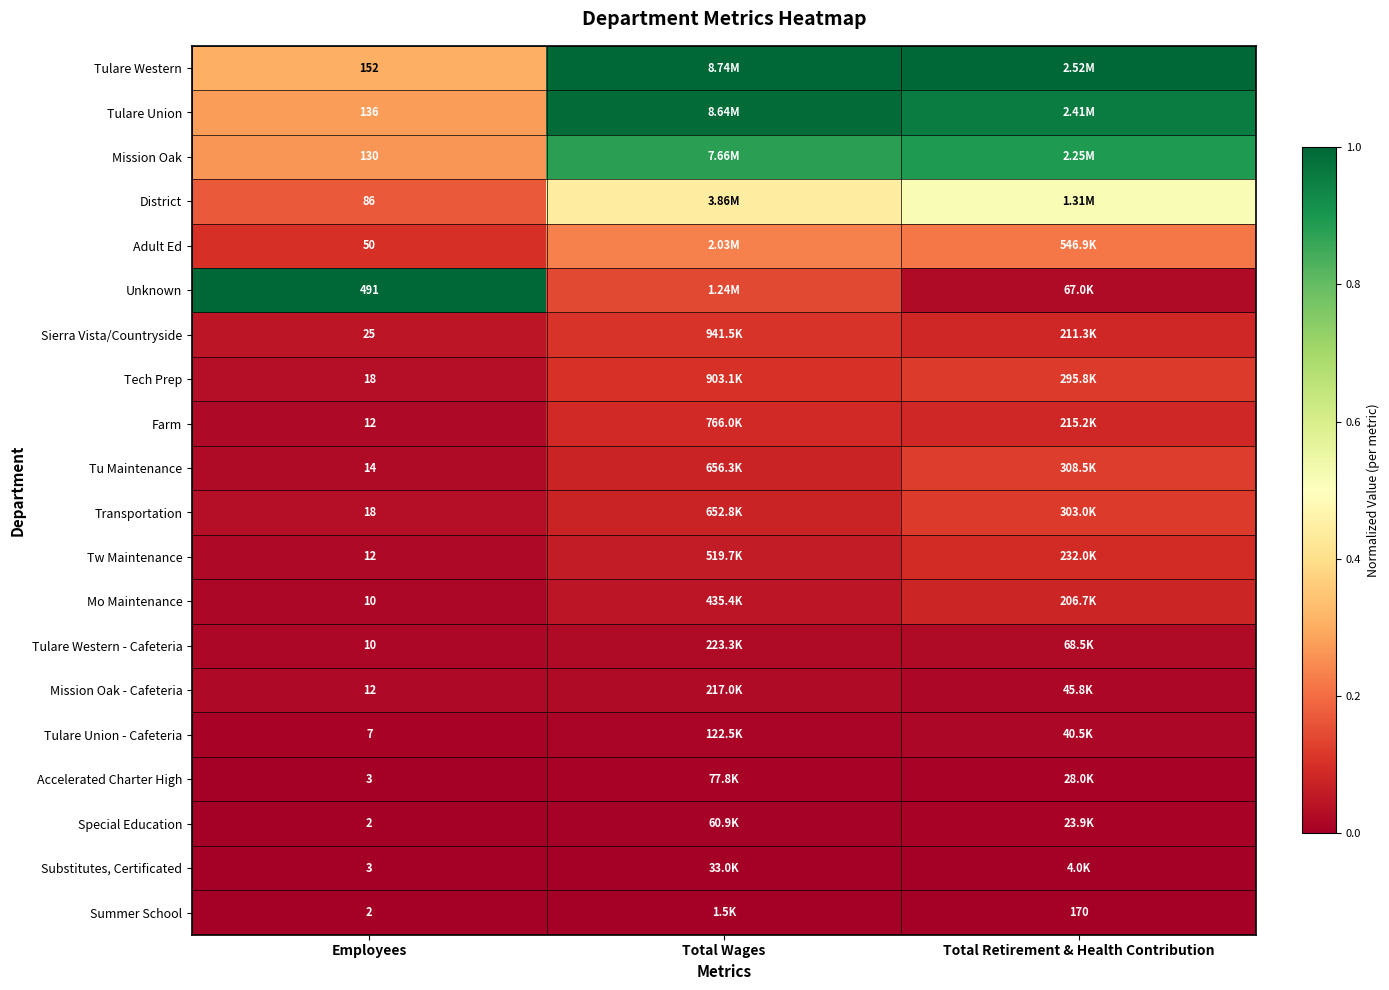

Rank the series by their maximum value, from lowest to highest.

Summer School, Substitutes, Certificated, Special Education, Accelerated Charter High, Tulare Union - Cafeteria, Mission Oak - Cafeteria, Tulare Western - Cafeteria, Mo Maintenance, Farm, Tw Maintenance, Sierra Vista/Countryside, Tech Prep, Transportation, Tu Maintenance, Adult Ed, District, Mission Oak, Tulare Union, Tulare Western, Unknown